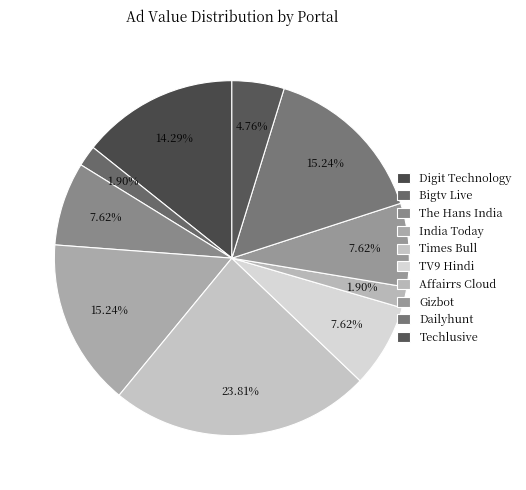

Count the number of slices in the pie.

10